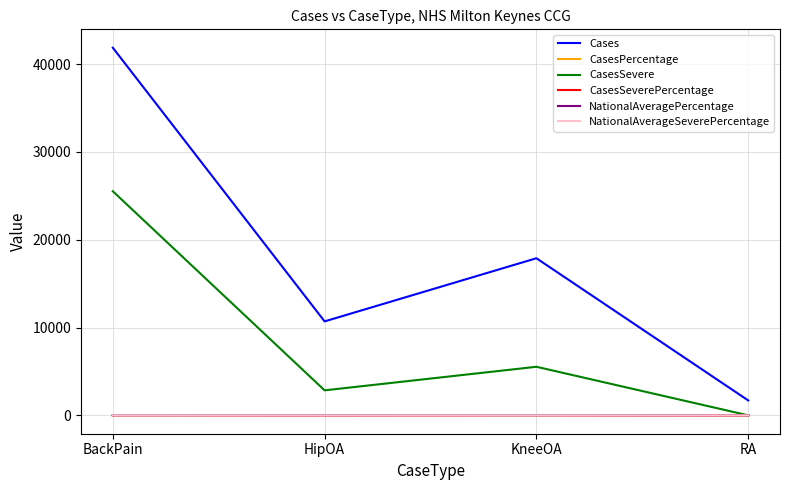

In Cases, how many points are higher than both neighbors (excluding endpoints)?

1